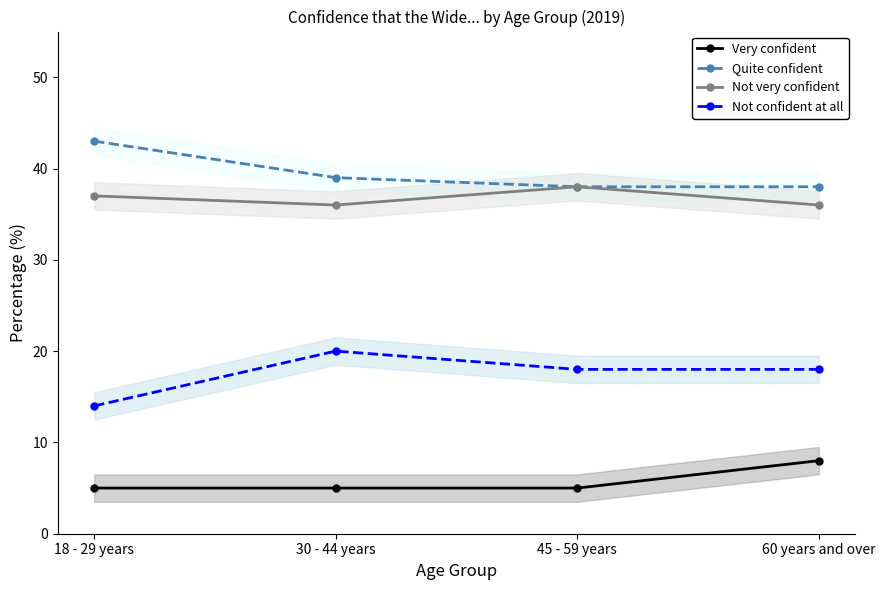

Which has a higher value, 45 - 59 years or 60 years and over?

60 years and over